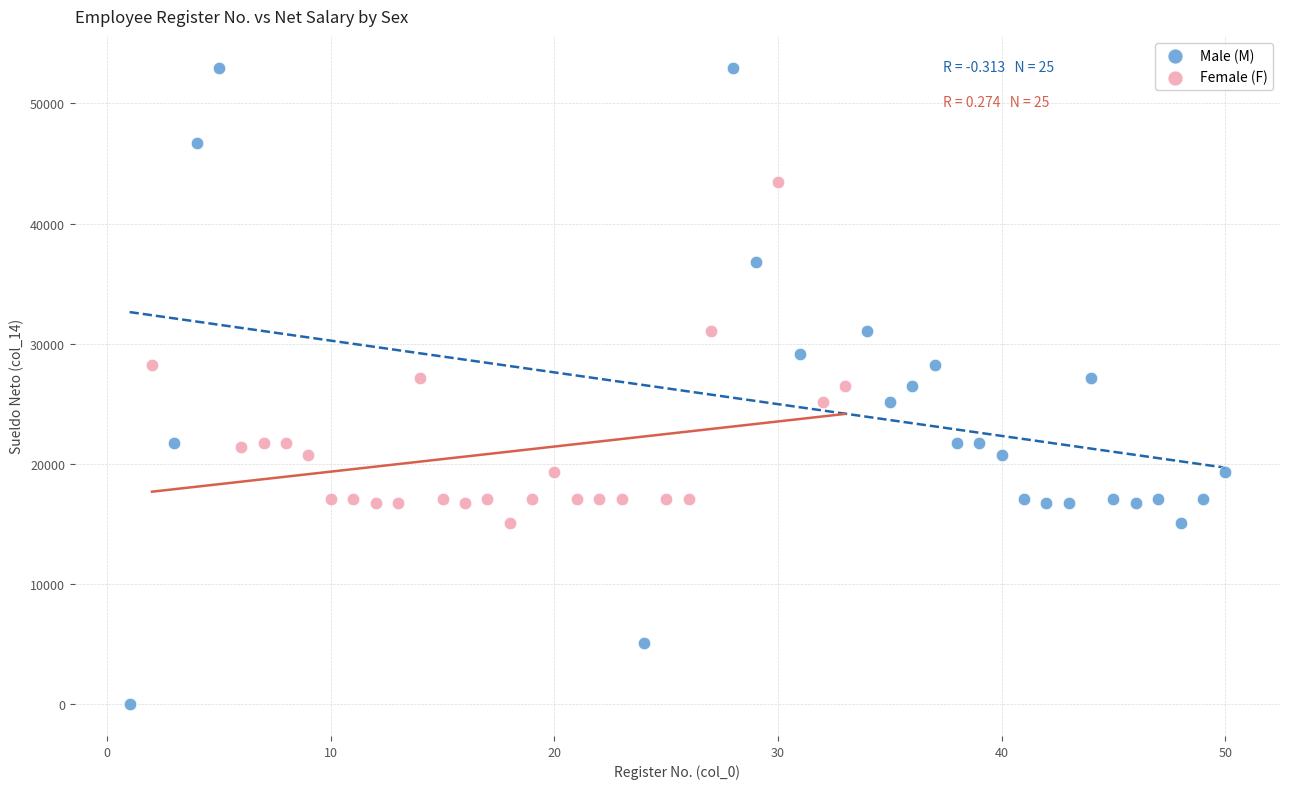

Which series reaches the maximum Y coordinate?

Male (M)